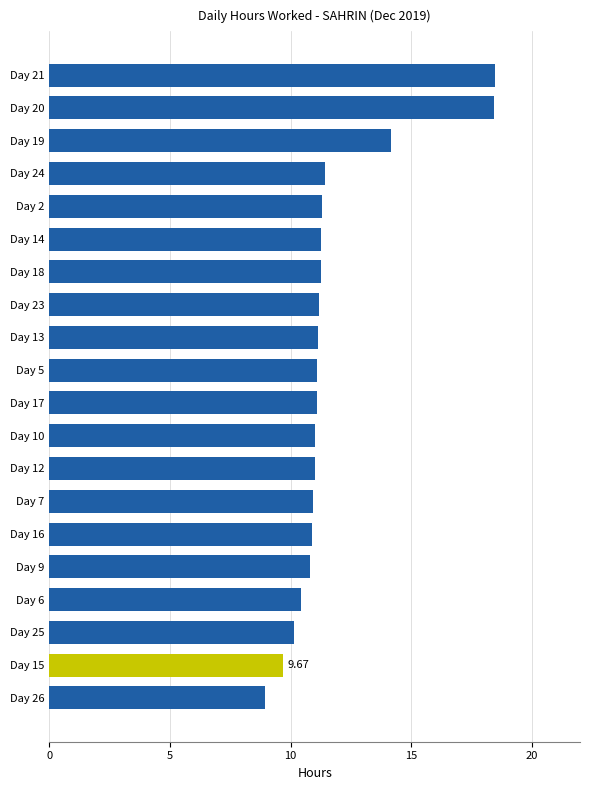

Count the number of categories in the chart.

20